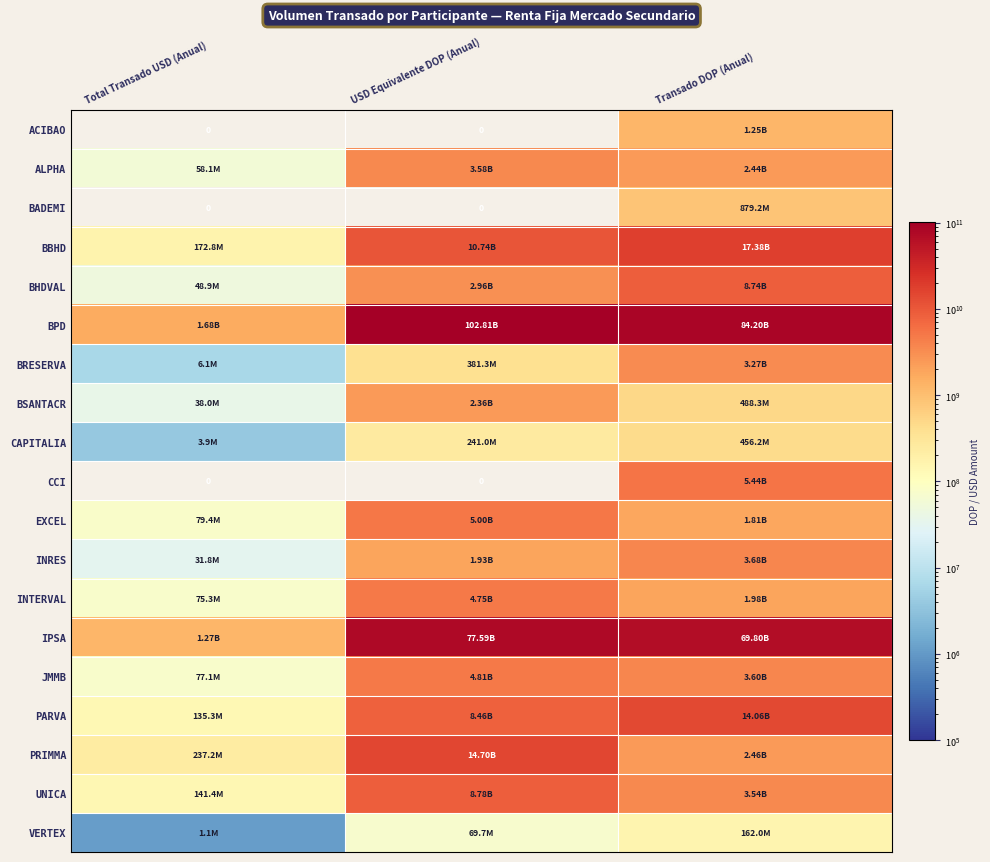

How many values in the IPSA series are below 69800471182?

1